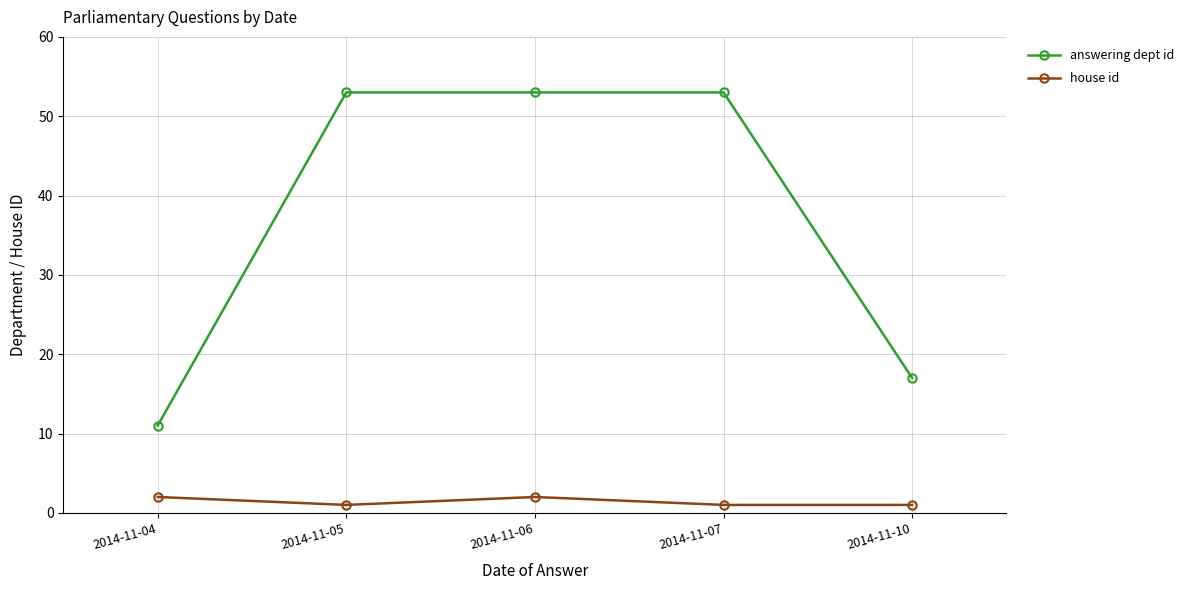

At how many categories does at least one series exceed 13?

4